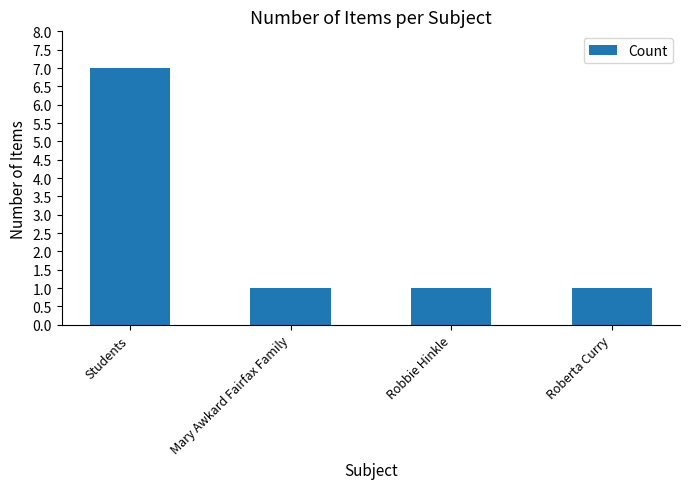

Read the value at Students.

7